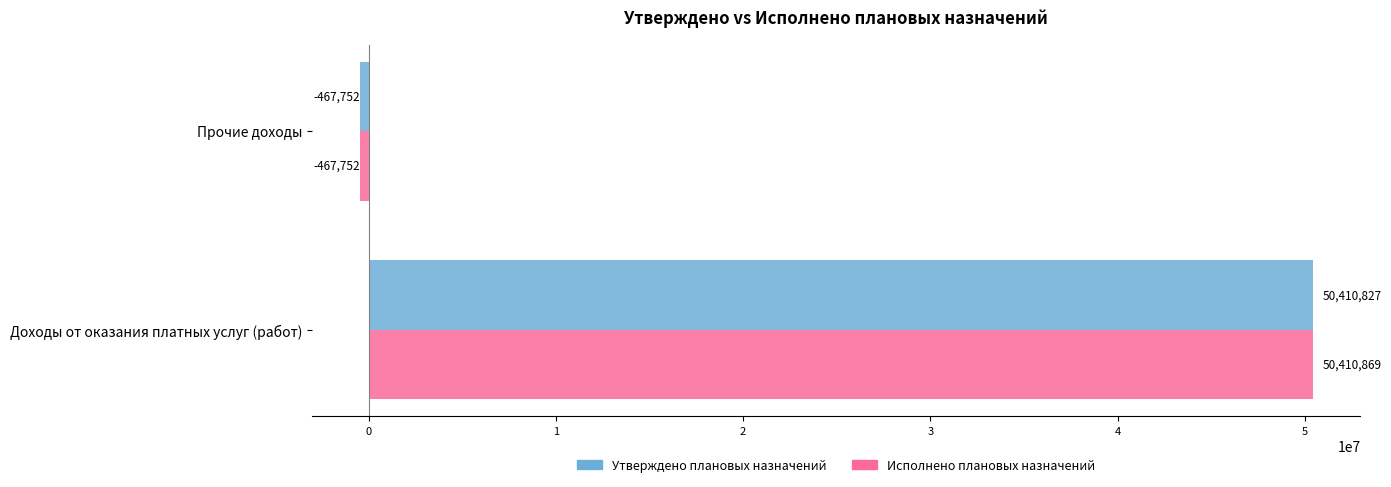

At which category does the chart reach its peak across all series?

Доходы от оказания платных услуг (работ)